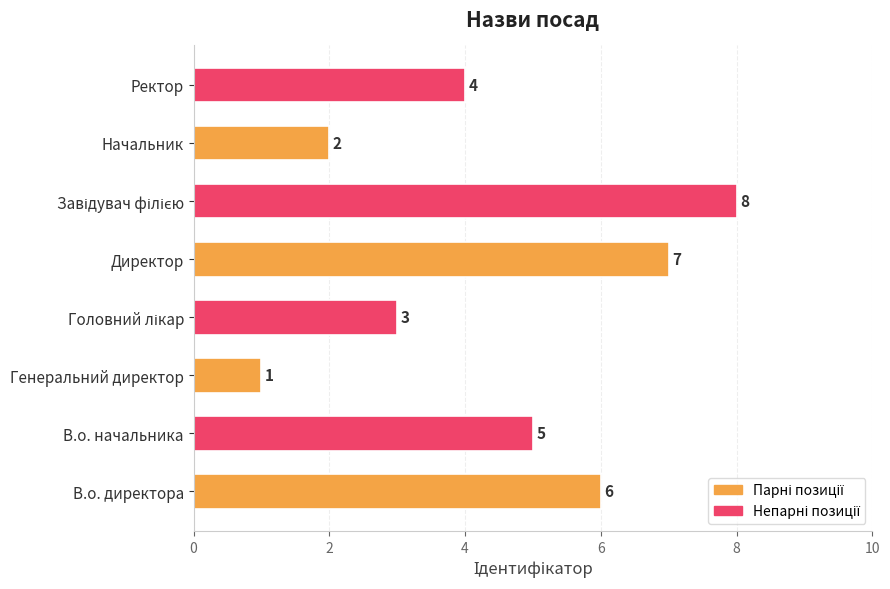

What is the maximum value shown in the chart?

8